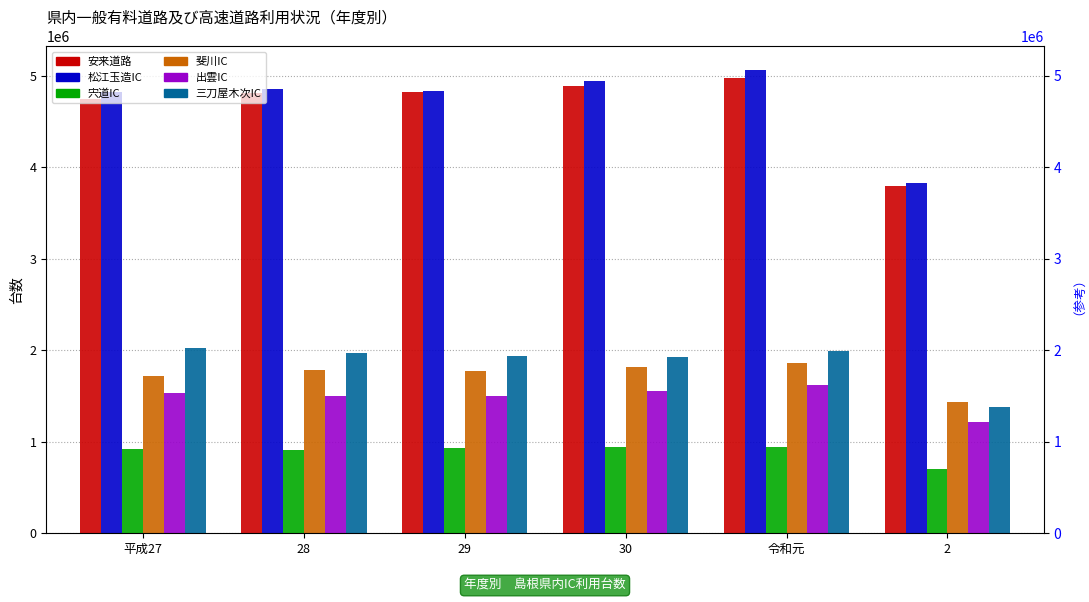

The 安来道路 series shows 2408906 at 28. True or false?

False